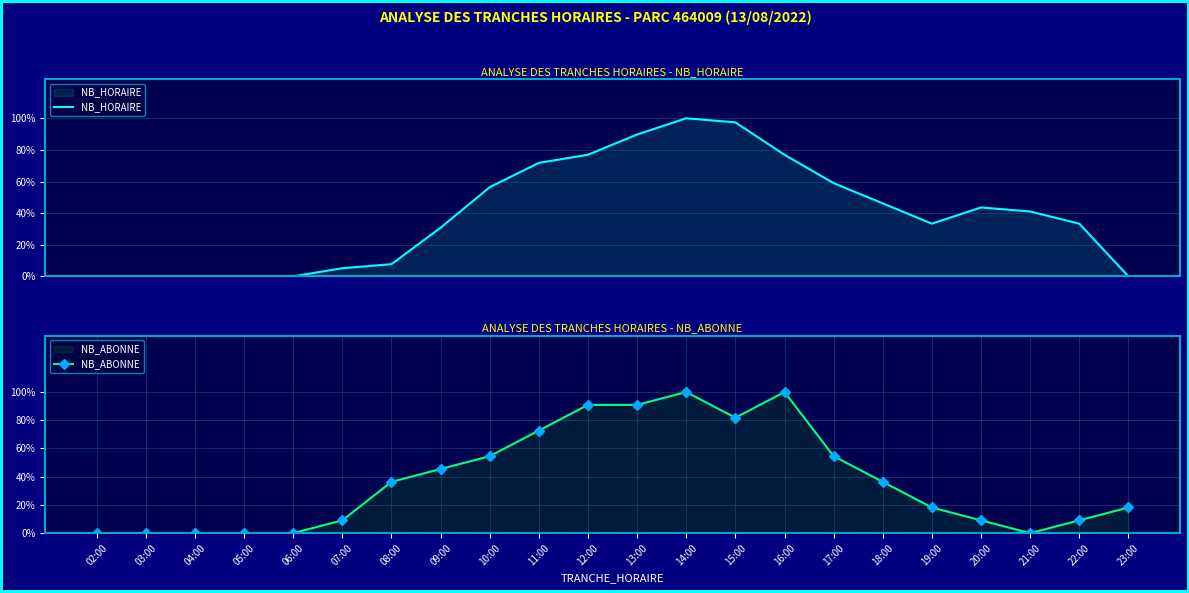

Which series changed the most between 04:00 and 12:00?

NB_HORAIRE